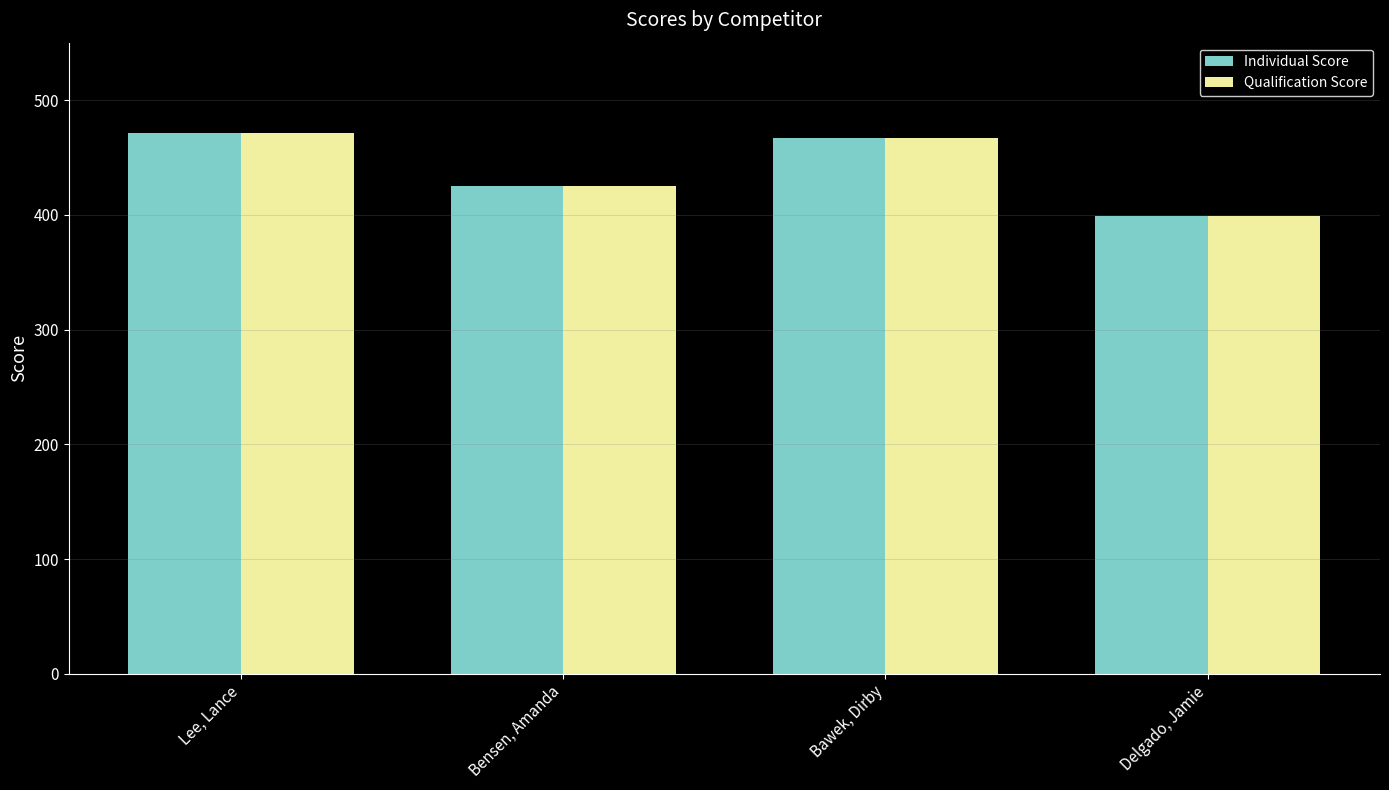

Is the value of Qualification Score at Delgado, Jamie greater than the value of Individual Score at Lee, Lance?

No